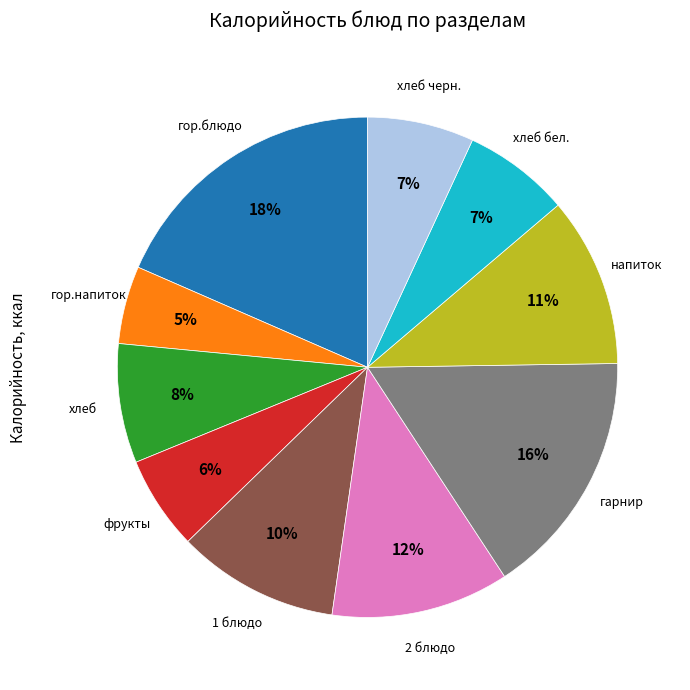

To the nearest percent, what is the difference between the largest and smallest slice percentages?

13%